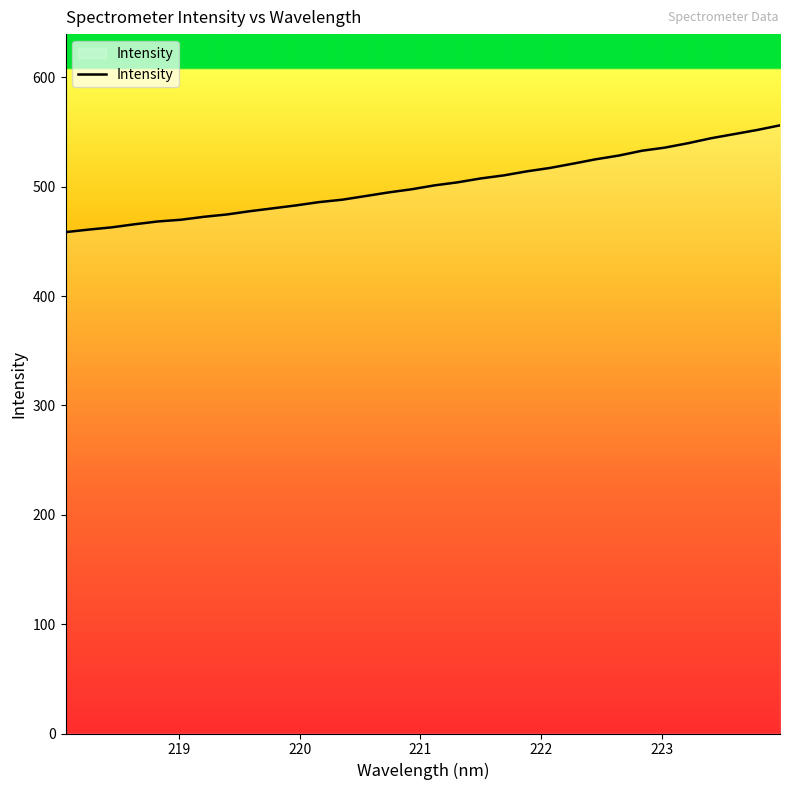

What is the smallest value displayed?

458.5